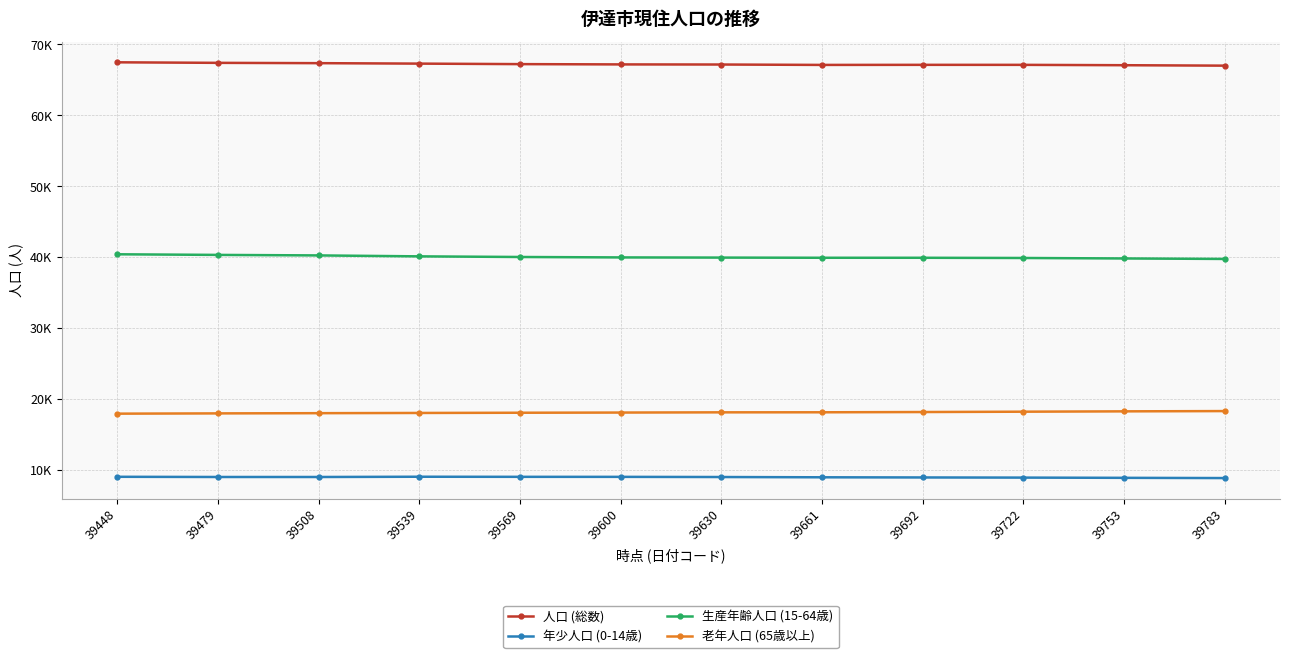

What is the value of the 人口 (総数) point at the 10th from the left?

67129